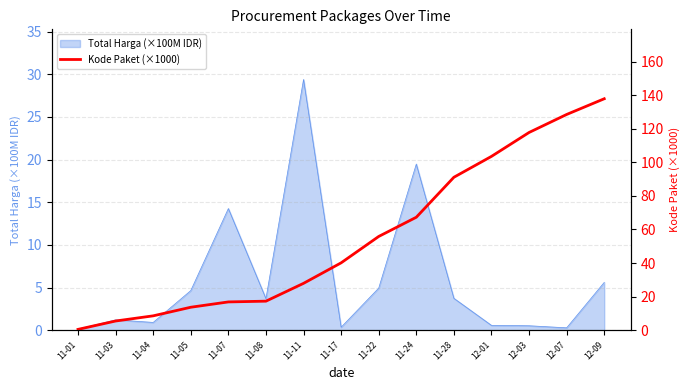

What is the smallest value displayed?

0.5